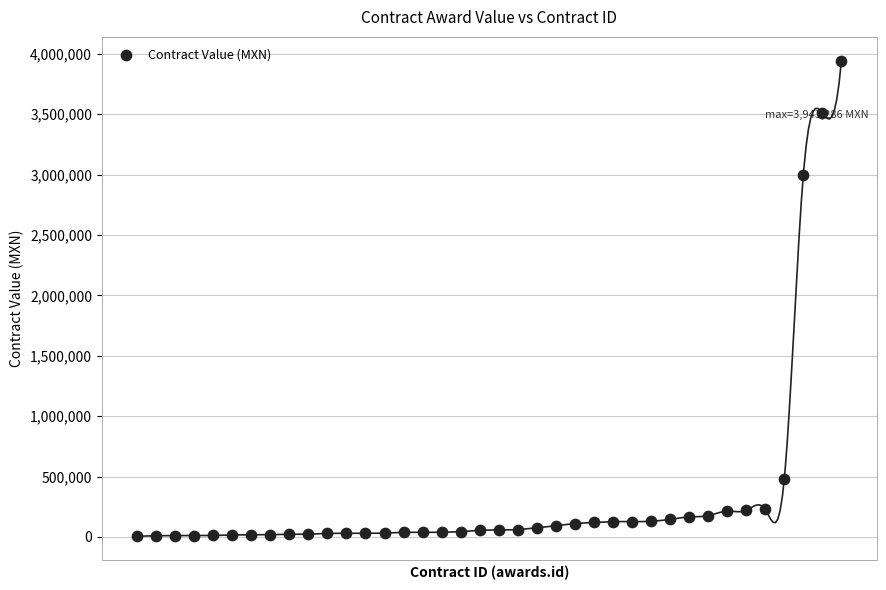

What is the range of Y values (max minus min)?

3937285.6